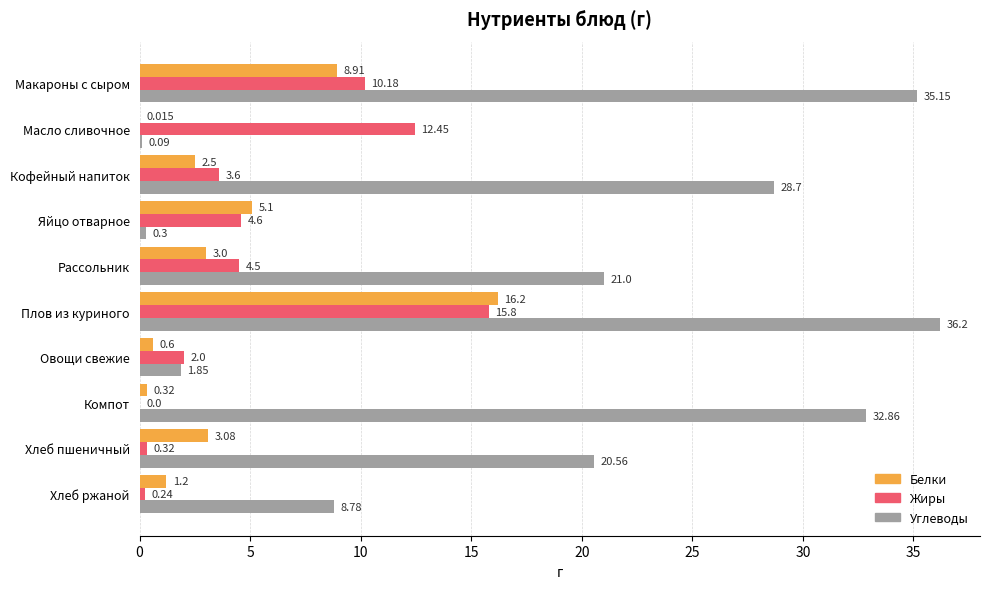

What are all the series names shown in the legend?

Белки, Жиры, Углеводы